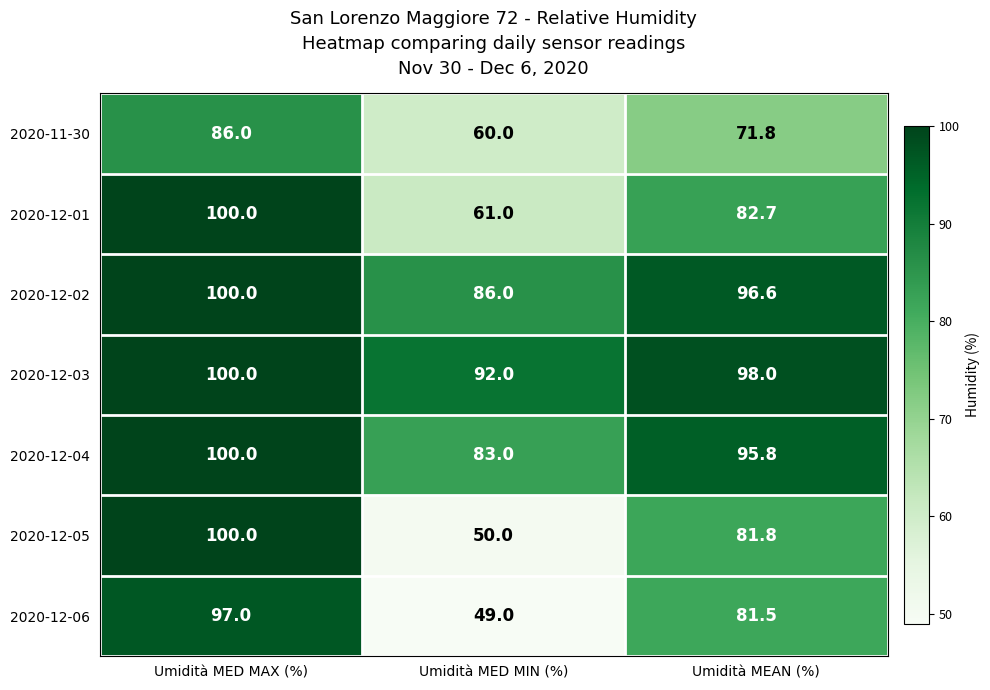

True or false: 2020-12-05 has a value of 18.7 at Umidità MEAN (%).

False